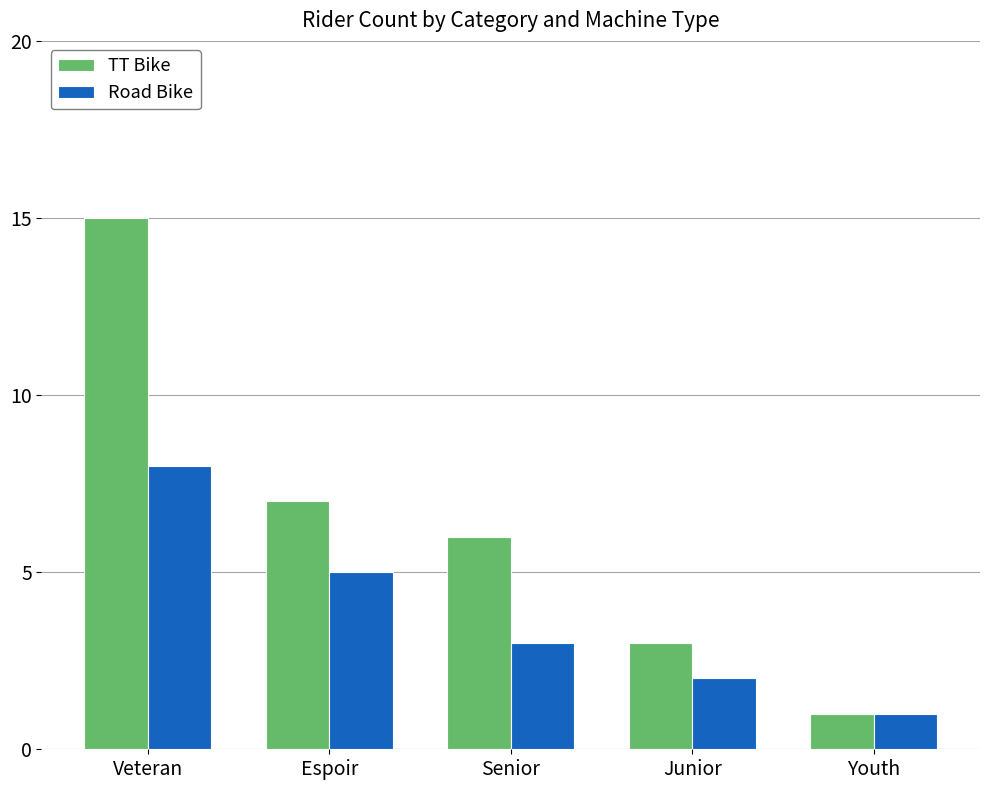

Is it true that Road Bike equals 3 at Junior?

False